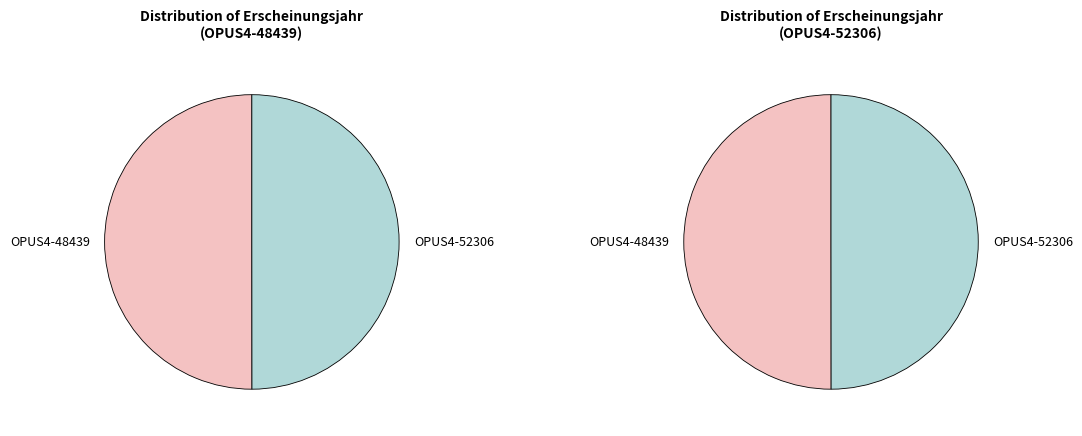

Rank the categories by value from highest to lowest.

OPUS4-48439, OPUS4-52306